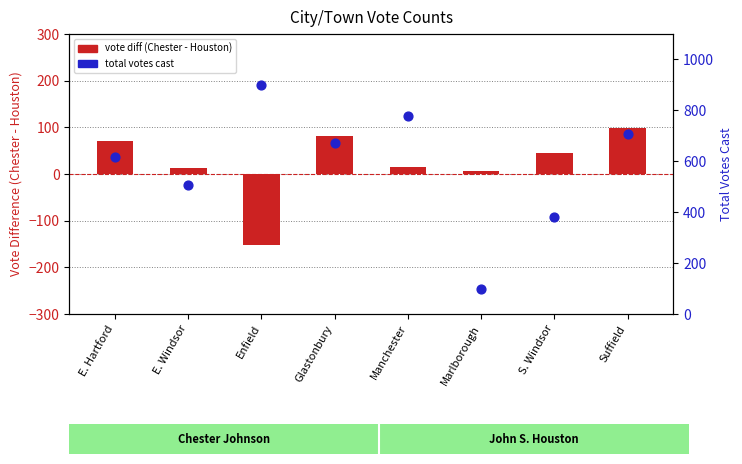

Is the value of Chester - Houston (diff) at Suffield greater than the value of Total Votes Cast at Manchester?

No